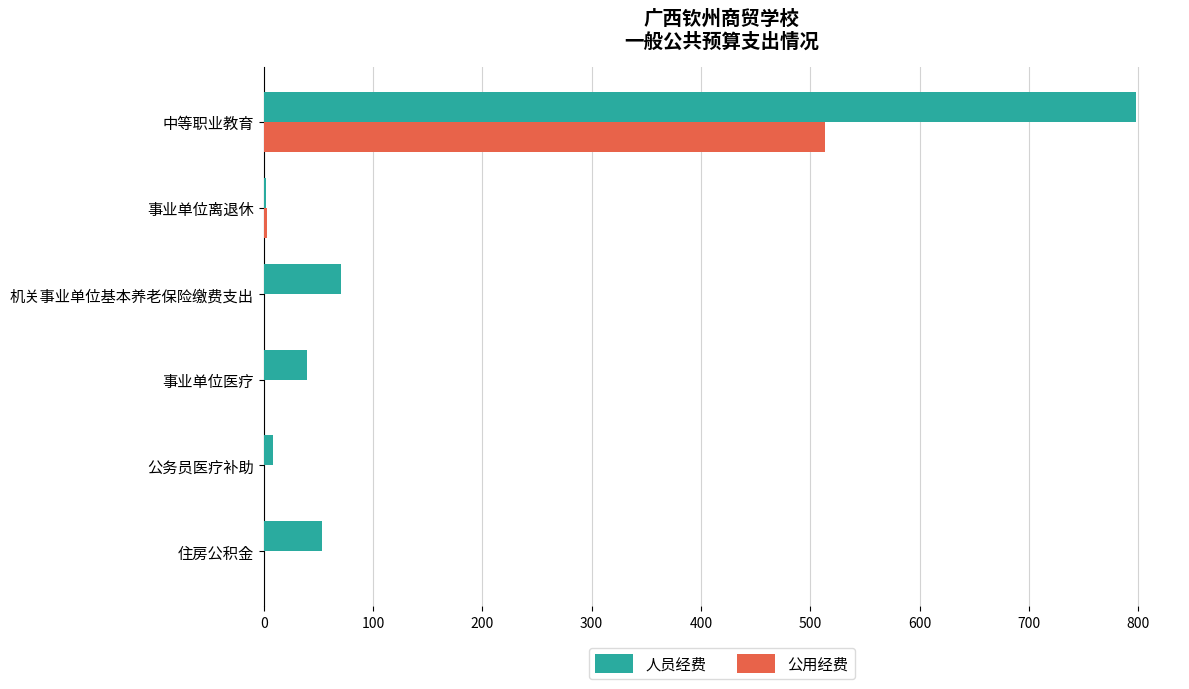

What is the approximate value of 人员经费 at 机关事业单位基本养老保险缴费支出?

71.1